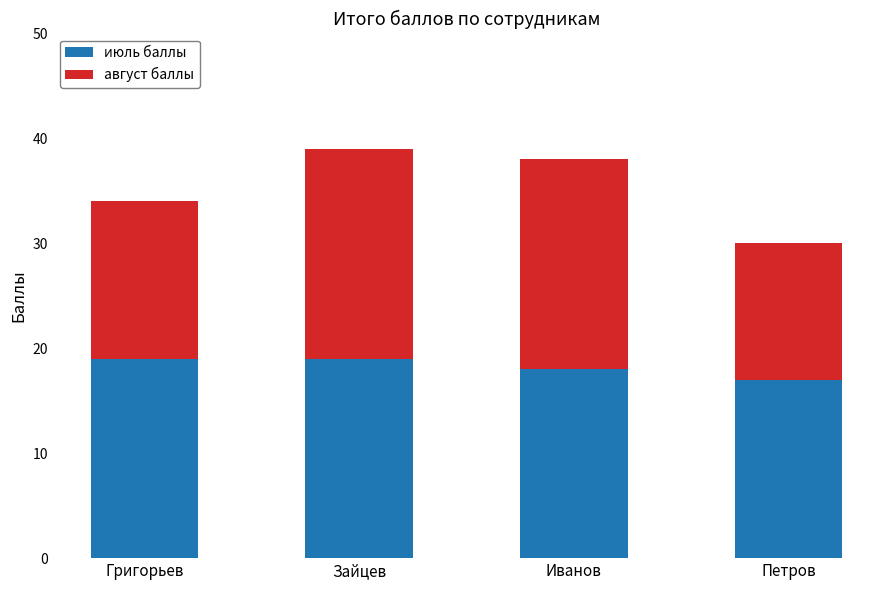

What value does the июль баллы series have at Григорьев?

19